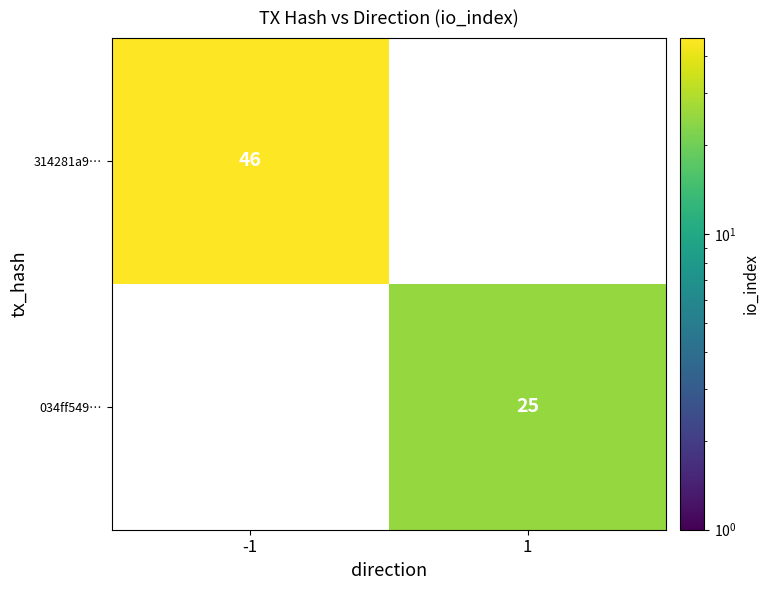

How many series are shown in this chart?

2